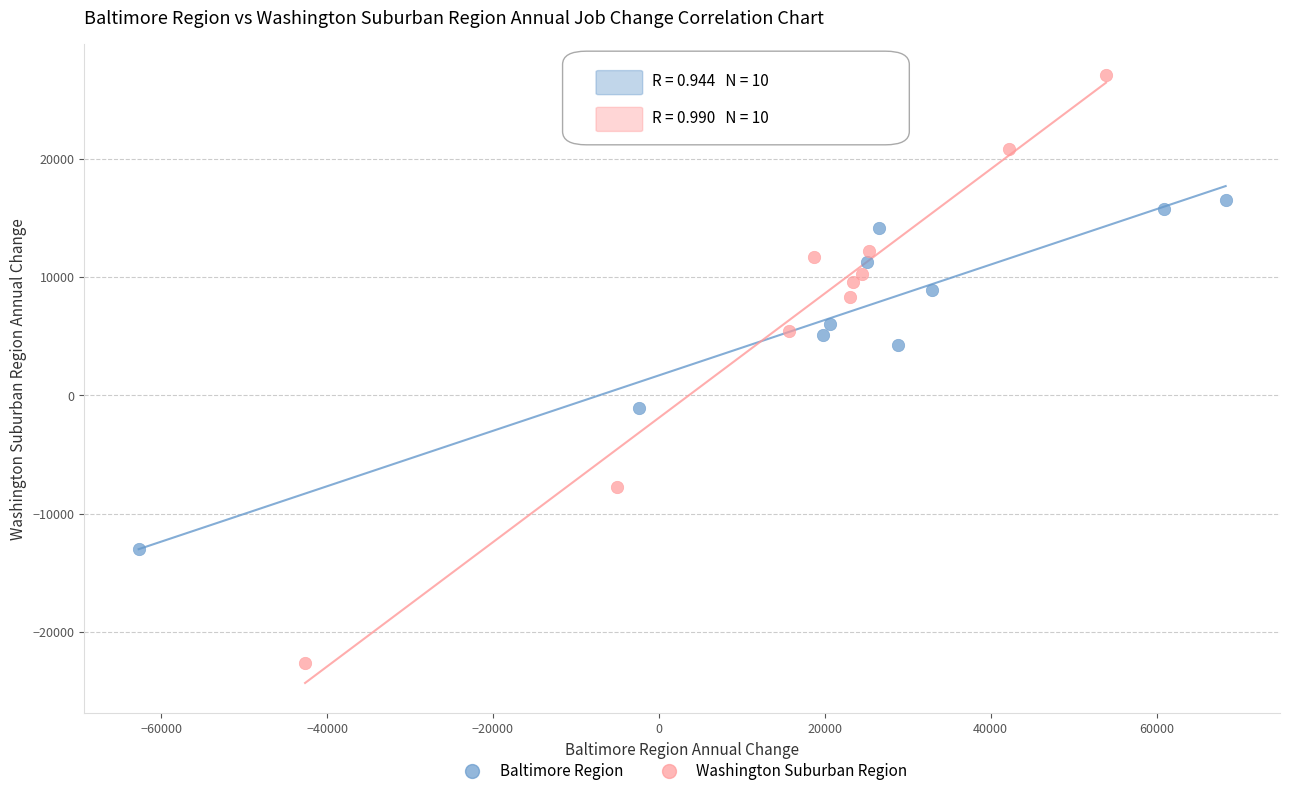

Which series reaches the minimum Y coordinate?

Washington Suburban Region